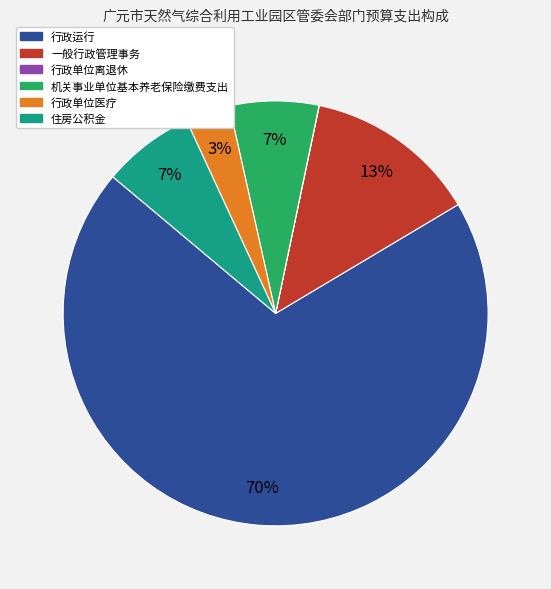

Approximately how many times larger is the value at 住房公积金 compared to 机关事业单位基本养老保险缴费支出?

1.0